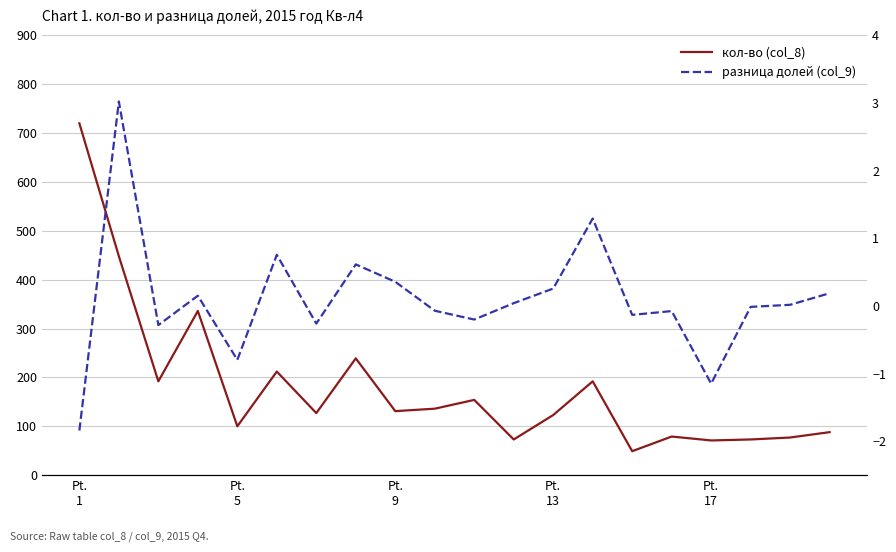

How many interior local peaks does the кол-во (col_8) series have?

6